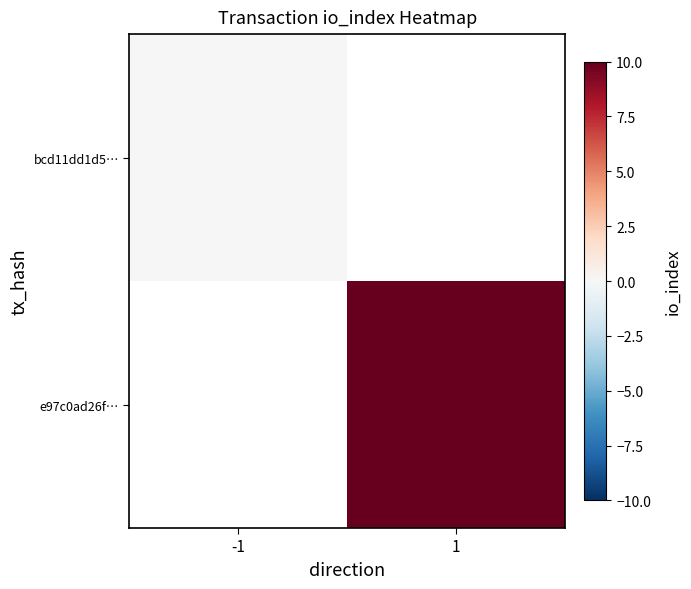

Rank the series at 1 from lowest to highest value.

bcd11dd1d5…, e97c0ad26f…